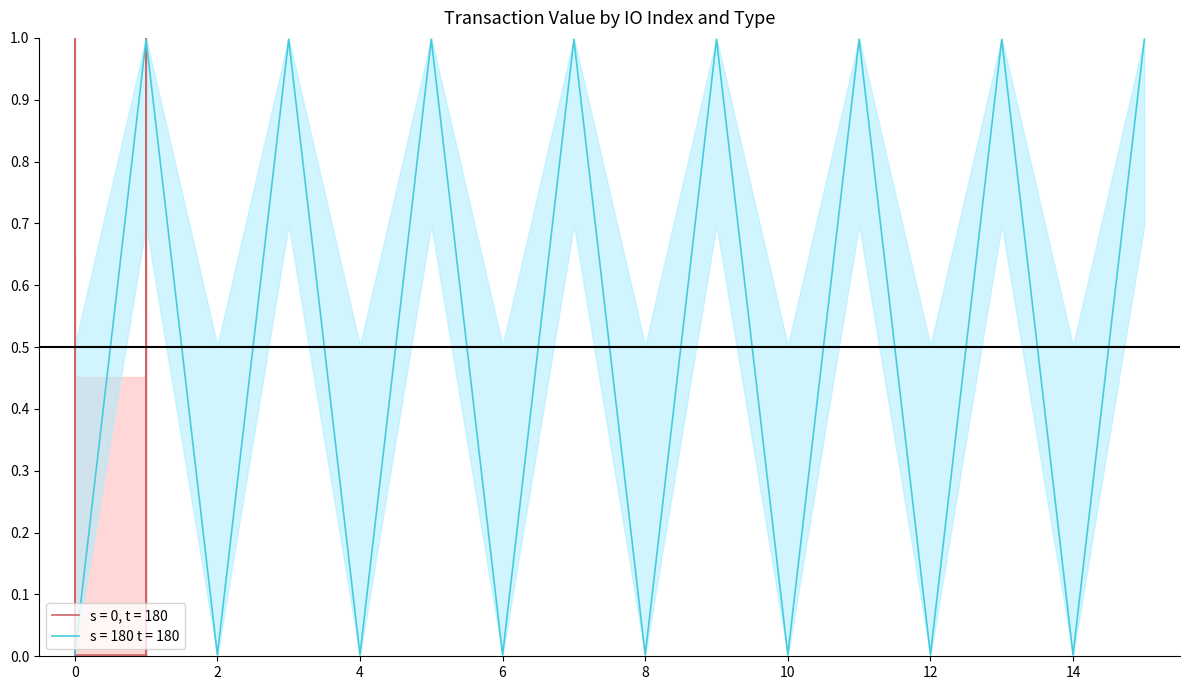

Does the chart display data point markers on the line(s)?

No